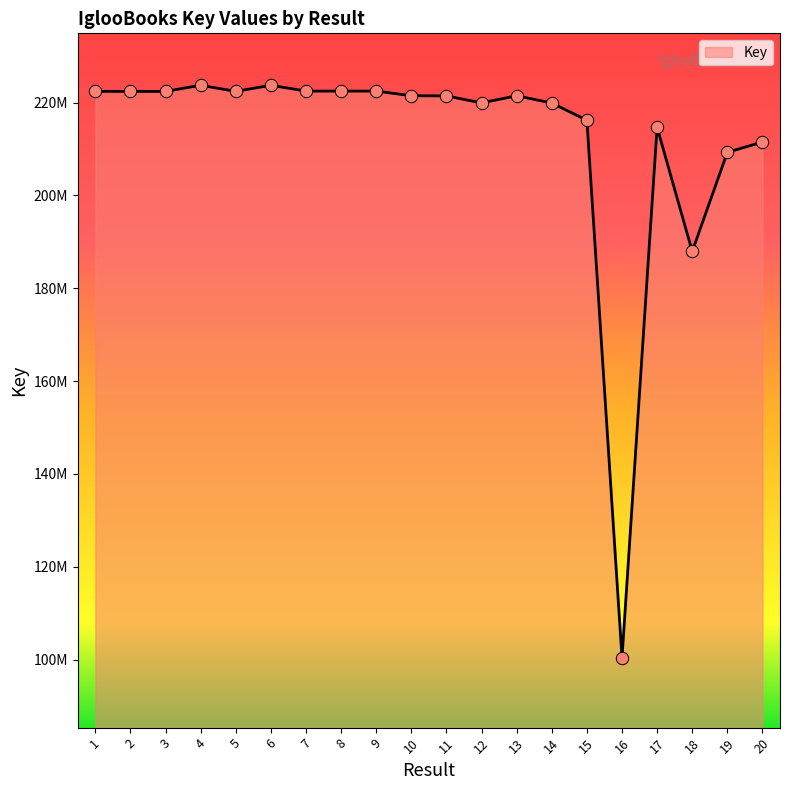

Approximately how many times larger is the value at 7 compared to 4?

1.0